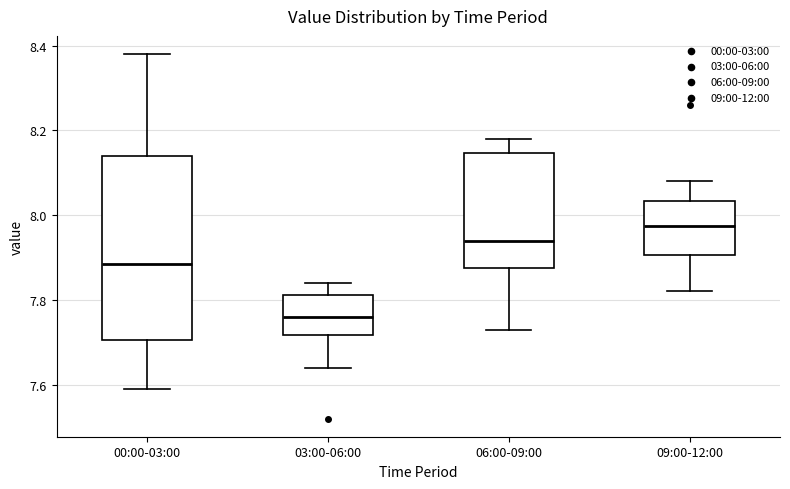

Reading left to right, transcribe this box plot: for each box, give where its median line is, the range the box spans, and where its two whiskers end, as read against the y-axis. The values are not printed on the chart, so give them approximately, as read against the axis.

00:00-03:00: median 7.88, box 7.70 to 8.14, whiskers 7.60 to 8.38
03:00-06:00: median 7.76, box 7.72 to 7.82, whiskers 7.64 to 7.84
06:00-09:00: median 7.94, box 7.88 to 8.14, whiskers 7.74 to 8.18
09:00-12:00: median 7.98, box 7.90 to 8.04, whiskers 7.82 to 8.08